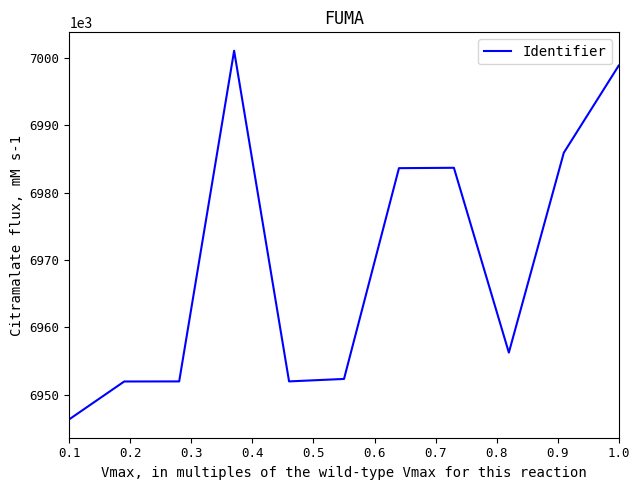

What is the difference between the maximum and minimum values?

54759